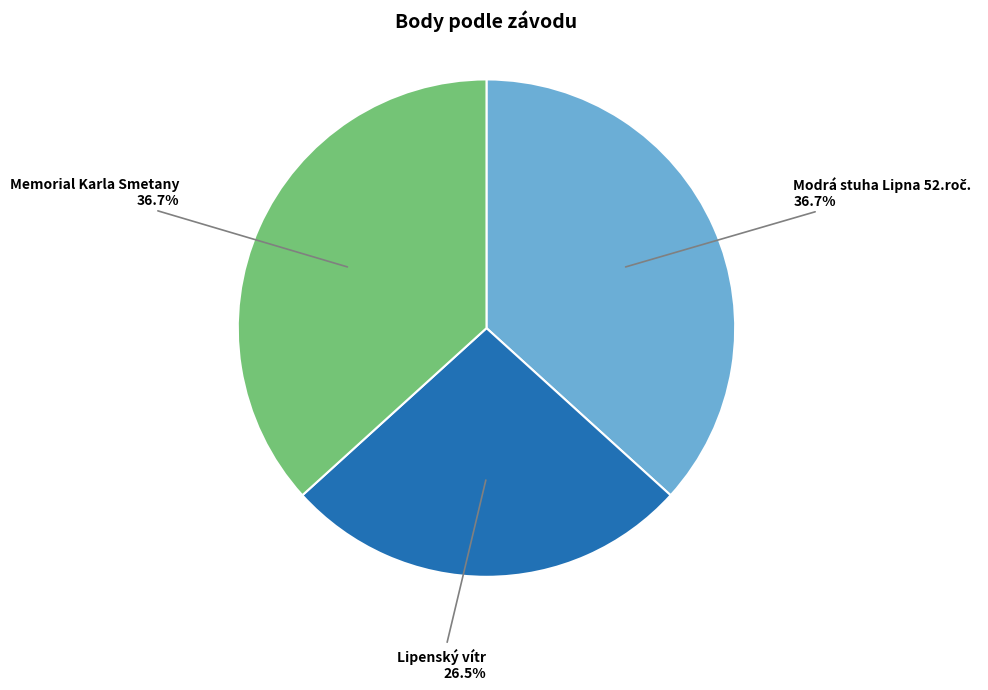

Count the number of slices in the pie.

3